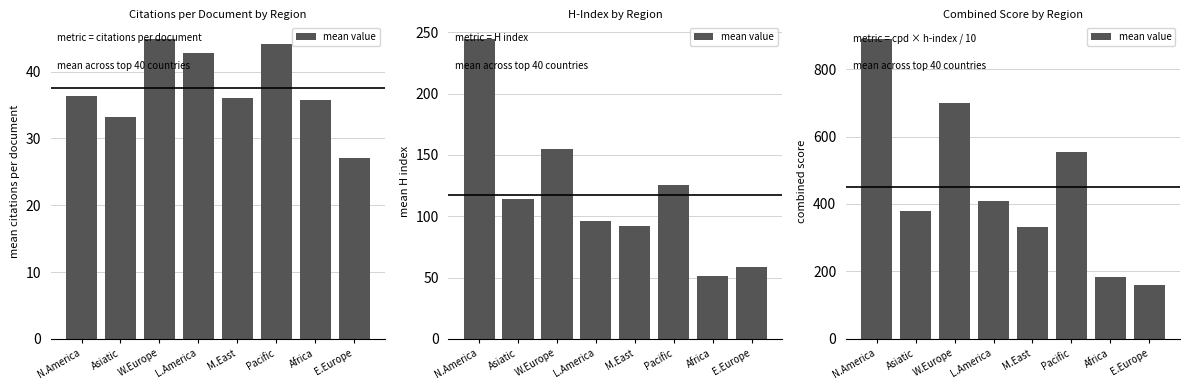

List the labels in order of value, largest first.

N.America, W.Europe, Pacific, L.America, Asiatic, M.East, Africa, E.Europe